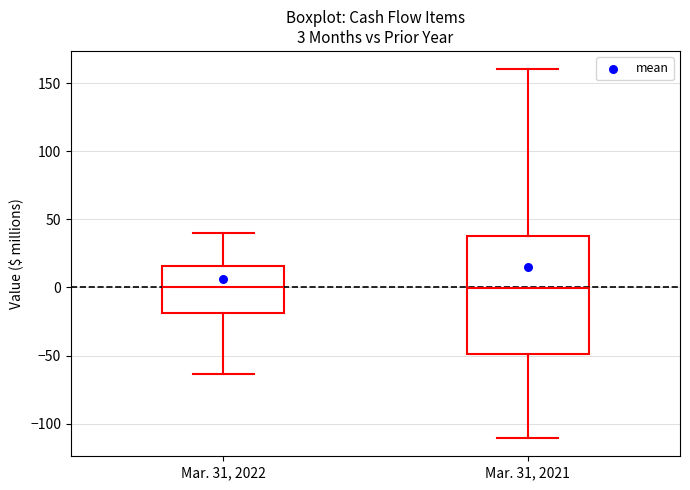

Comparing the boxes themselves (not the whiskers), which one is the tallest?

Mar. 31, 2021